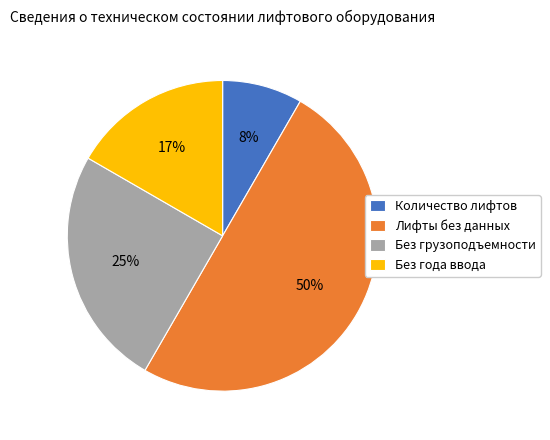

Count the number of slices in the pie.

4